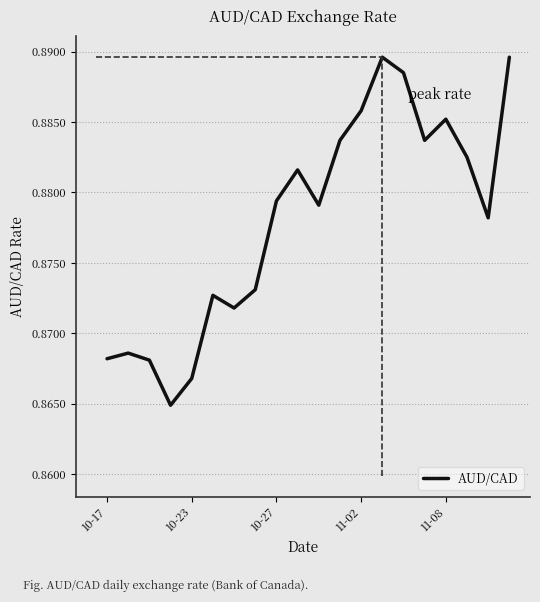

How many interior local valleys (lower than both neighbors) does the data have?

5